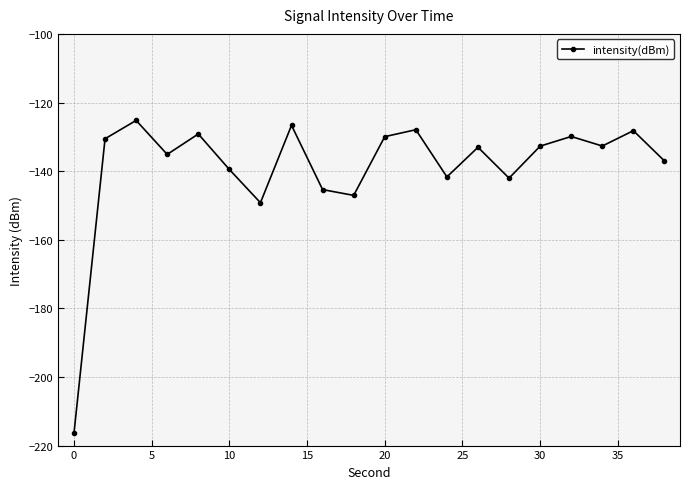

What is the smallest value displayed?

-216.4